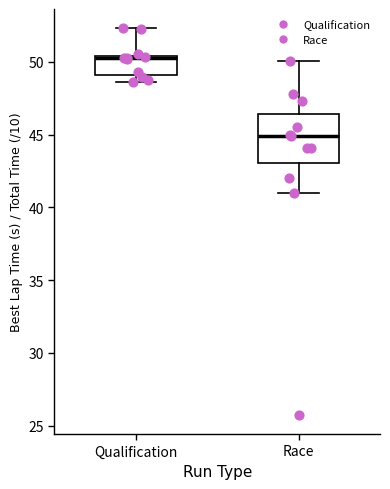

Comparing the boxes themselves (not the whiskers), which one is the tallest?

Race